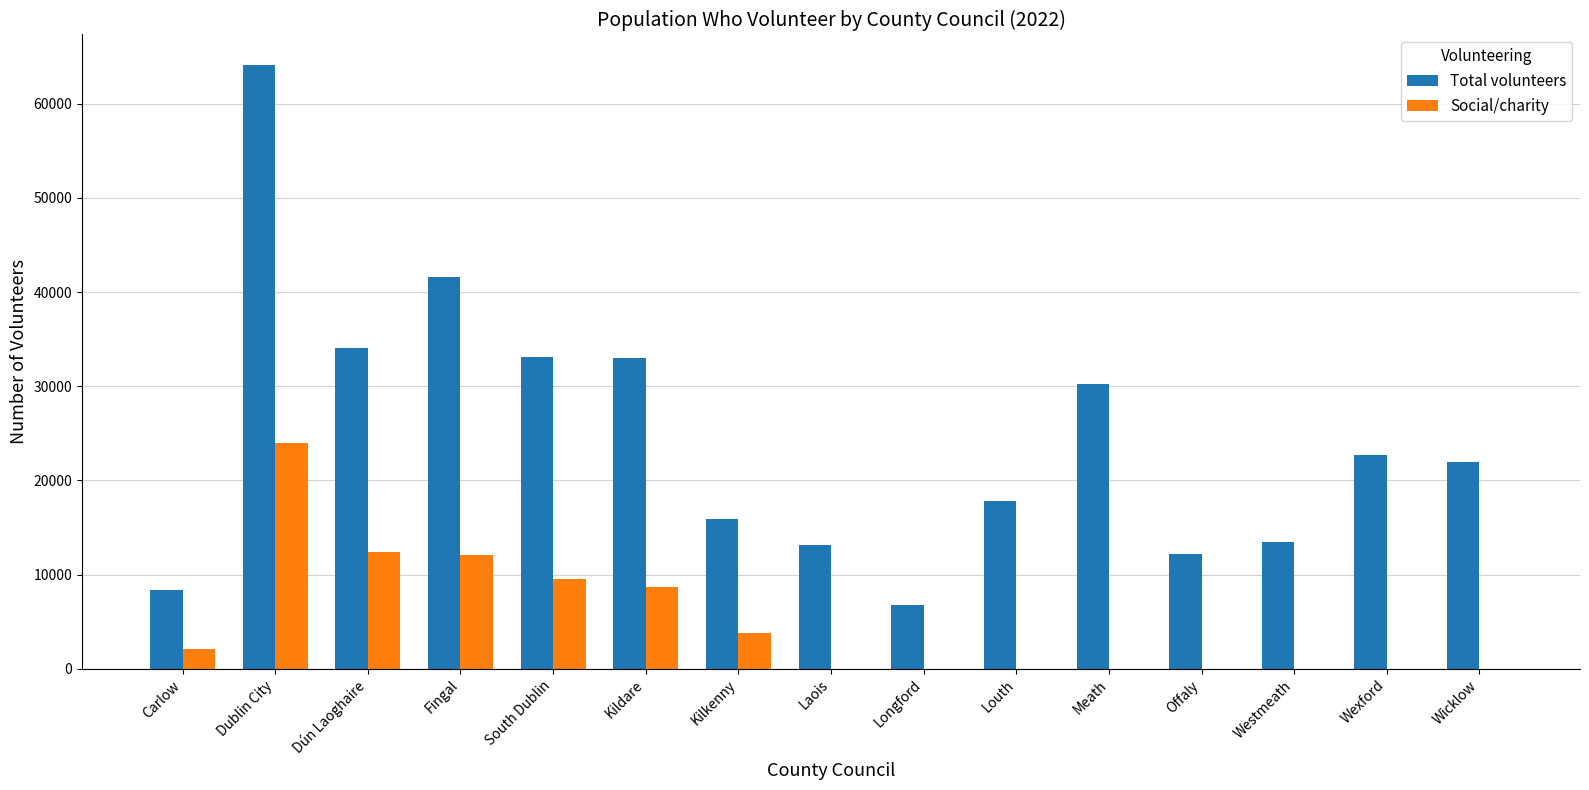

Is it true that Social/charity equals 0 at Wexford?

True